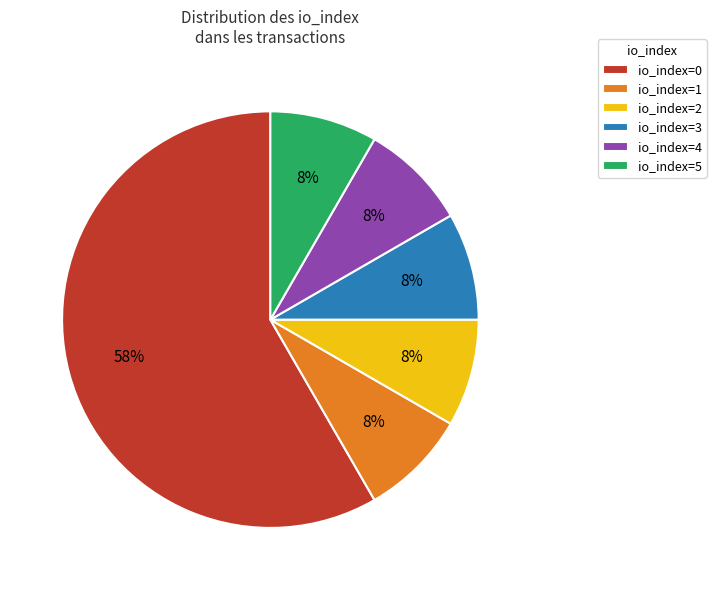

Which slice represents more than half of the pie?

io_index=0